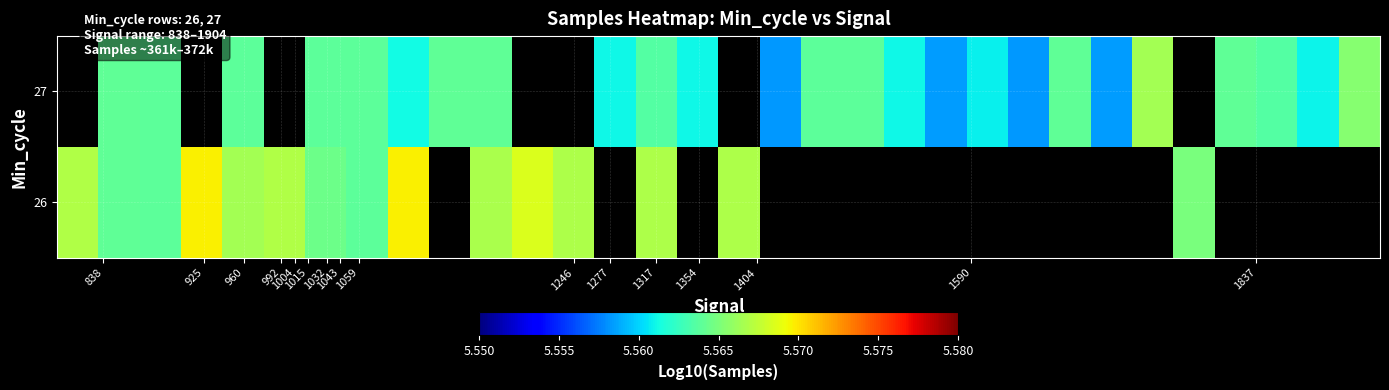

Rank the series by their maximum value, from highest to lowest.

26, 27